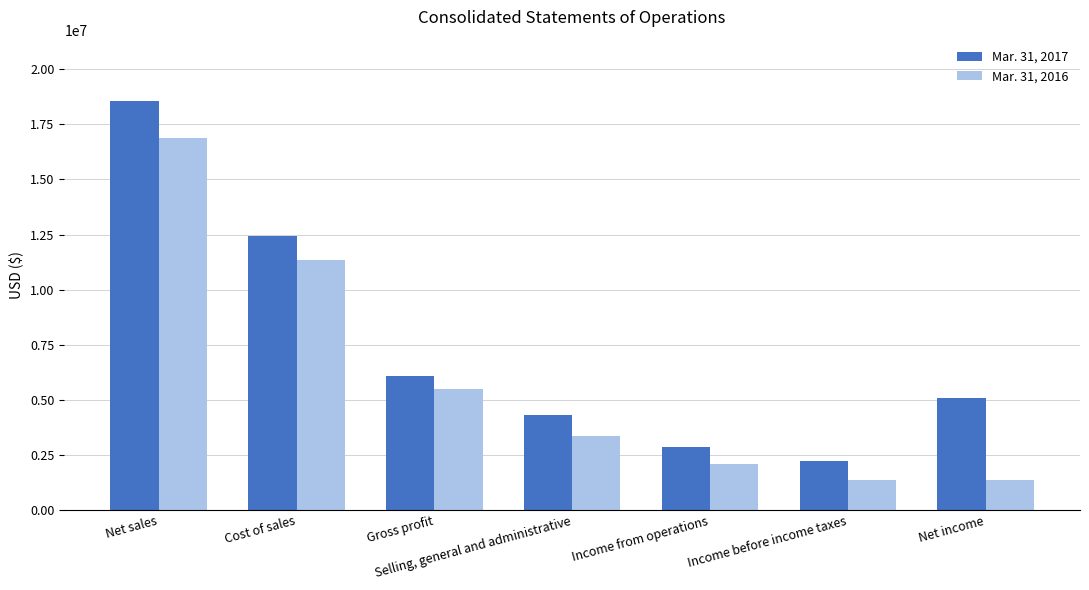

What is the label of the 7th bar from the left?

Net income